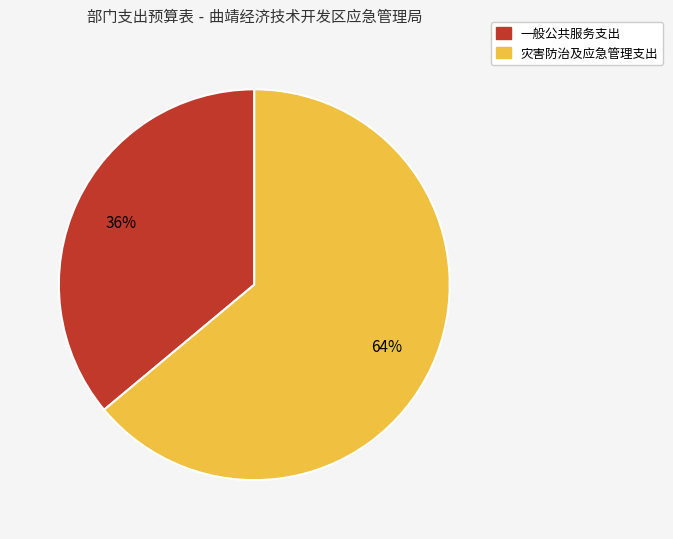

To the nearest percent, what is the difference between the largest and smallest slice percentages?

28%